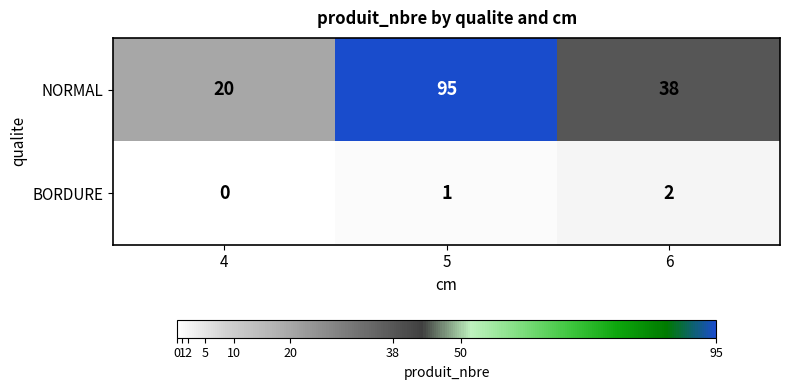

Which series has the largest range (max minus min)?

NORMAL